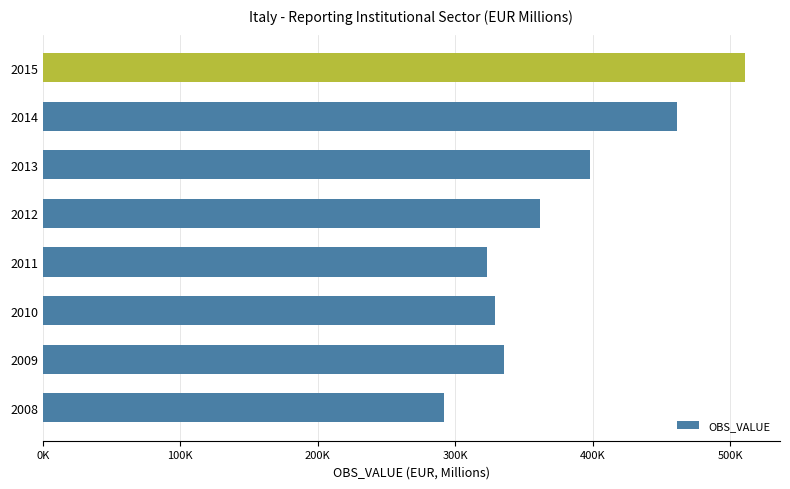

Does the chart contain any negative values?

No